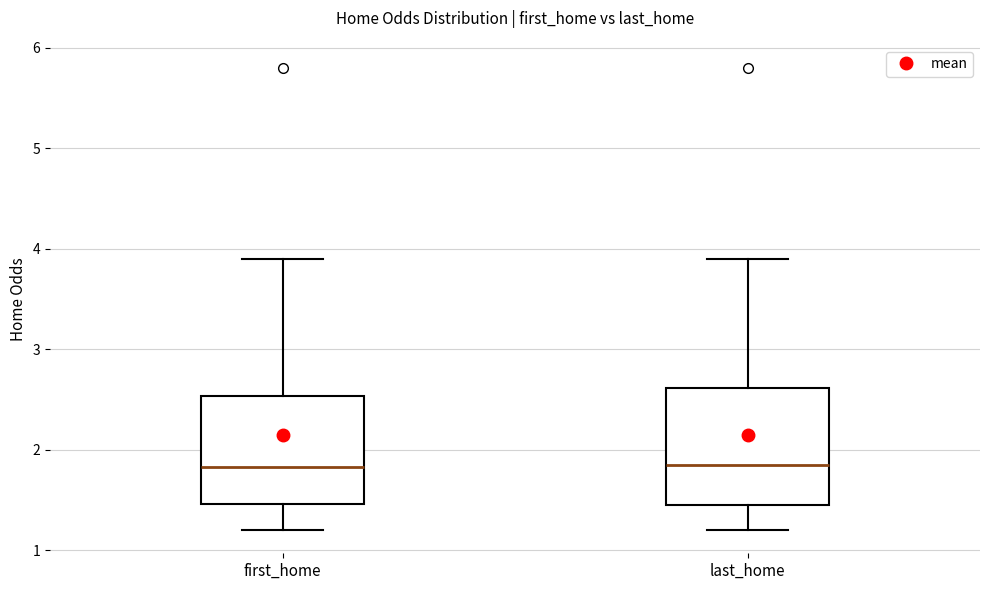

Reading left to right, transcribe this box plot: for each box, give where its median line is, the range the box spans, and where its two whiskers end, as read against the y-axis. The values are not printed on the chart, so give them approximately, as read against the axis.

first_home: median 1.8, box 1.5 to 2.5, whiskers 1.2 to 3.9
last_home: median 1.8, box 1.5 to 2.6, whiskers 1.2 to 3.9